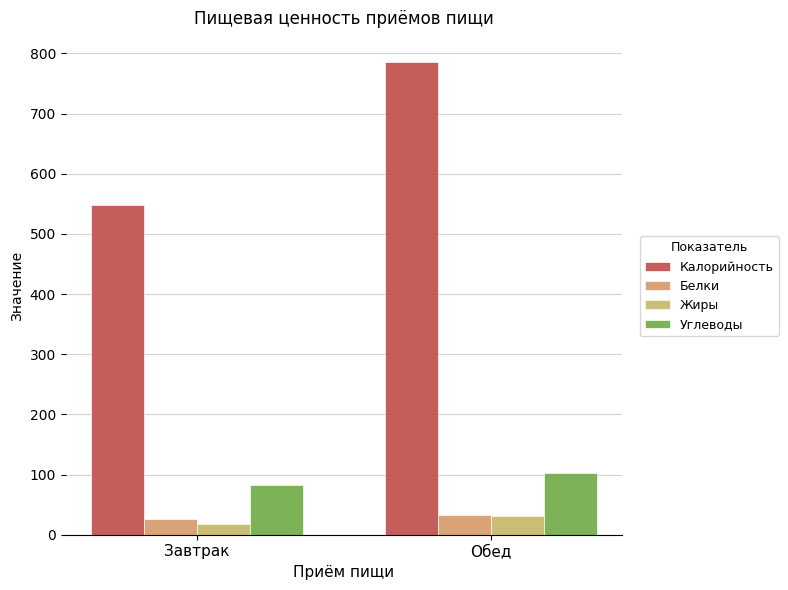

Reading left to right, list all the values displayed in this chart.

Калорийность: 548.7	786.4
Белки: 25.5	32.5
Жиры: 17.9	30.6
Углеводы: 82.0	103.3